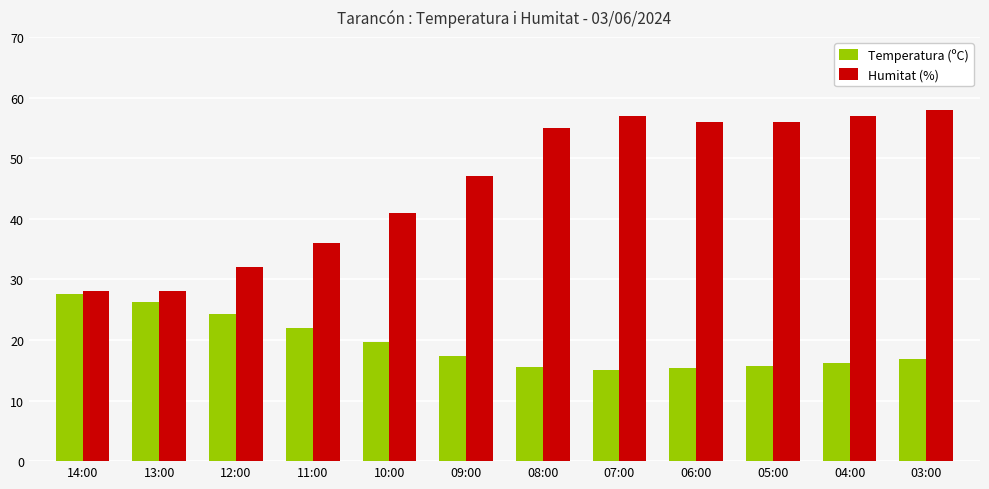

How many bars are there in each group?

2